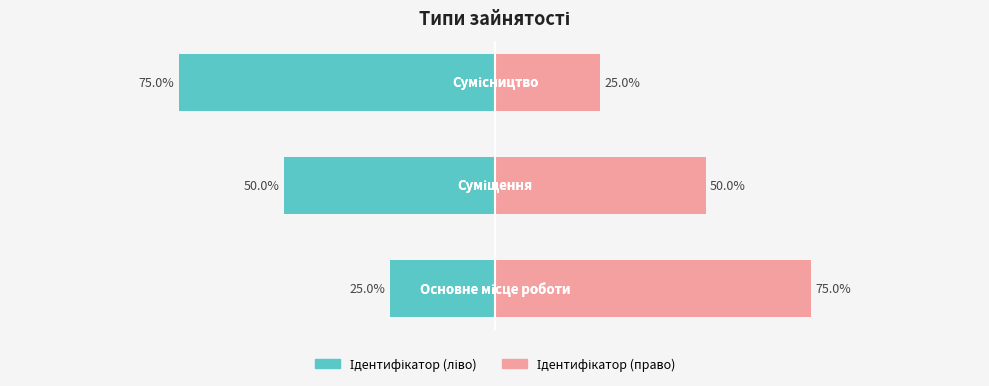

What is the smallest value displayed?

-75